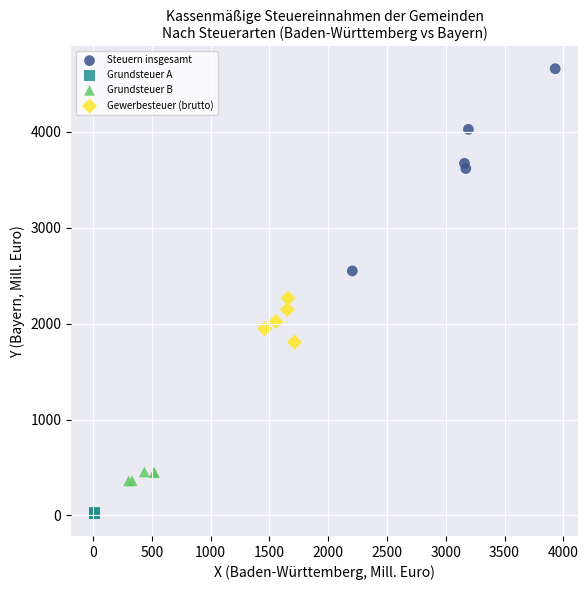

Which series contains the lowest Y value?

Grundsteuer A